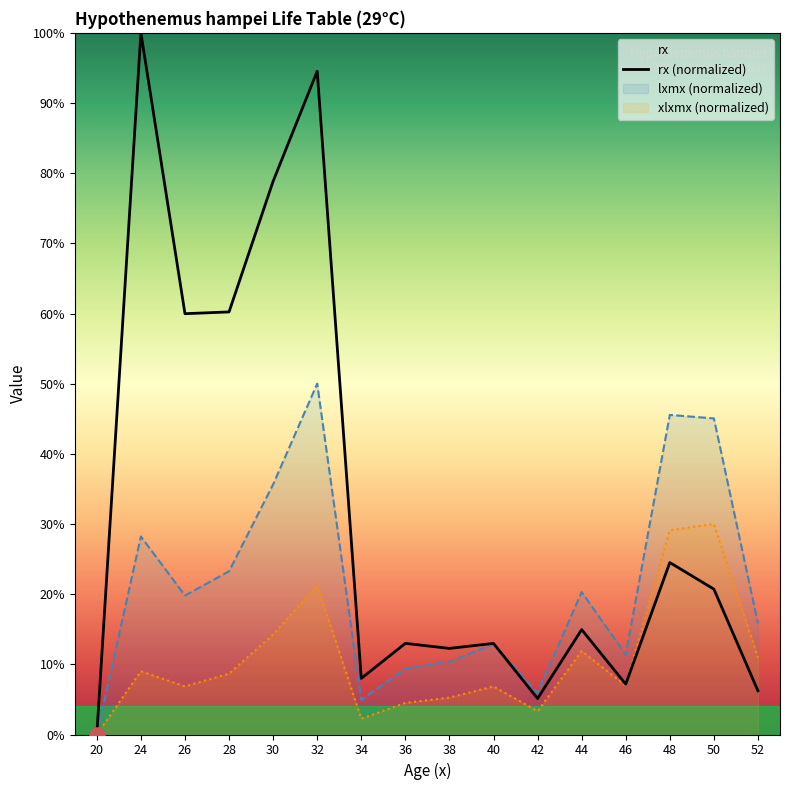

Between 32 and 36, which is larger?

32